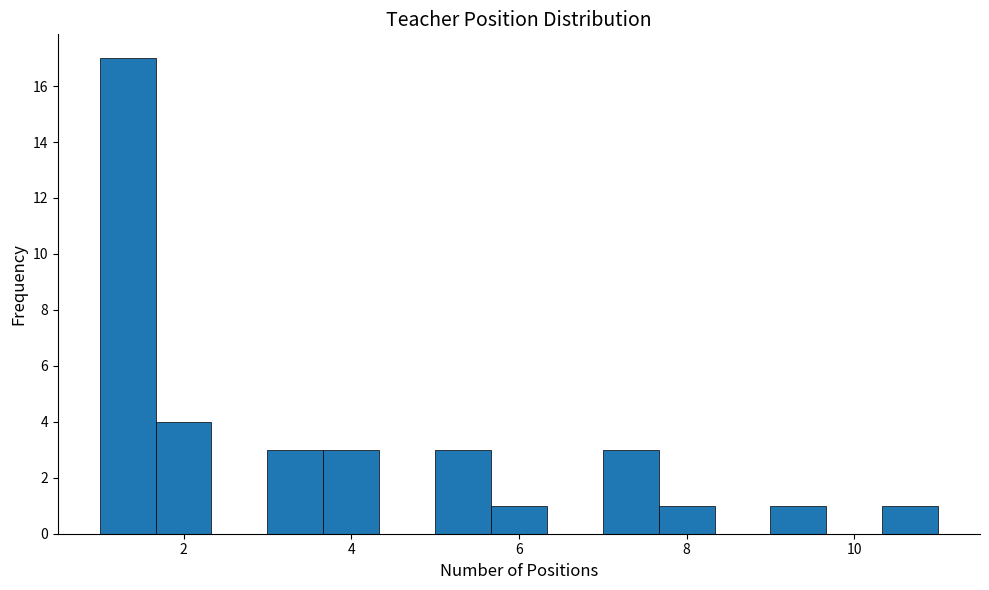

Around what value on the x-axis is the tallest bar? Give the approximate position of its centre, as read against the axis.

1.4